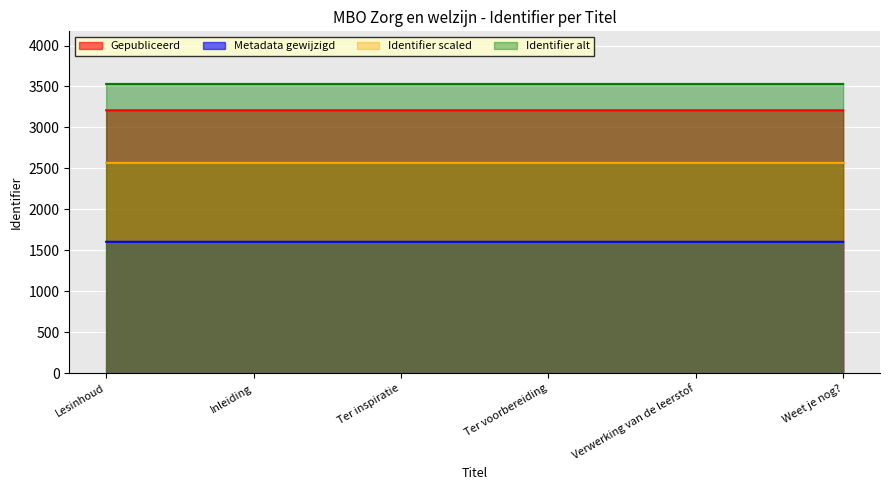

Which category has the lowest value across all series?

Lesinhoud